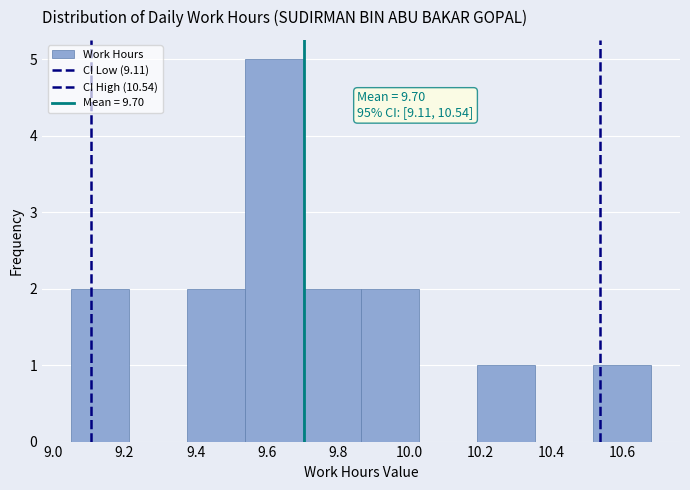

Over which range of the x-axis is the bar tallest?

9.54 to 9.70